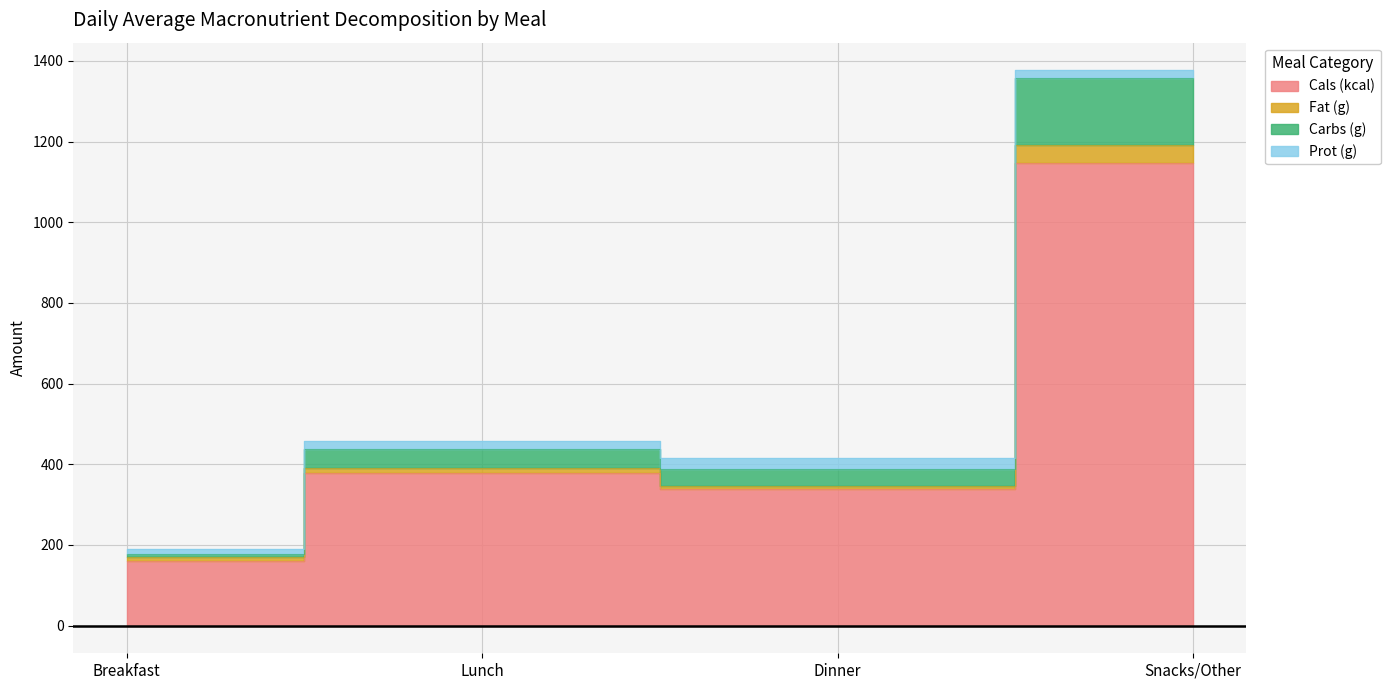

True or false: Carbs (g) and Cals (kcal) intersect in this chart.

False